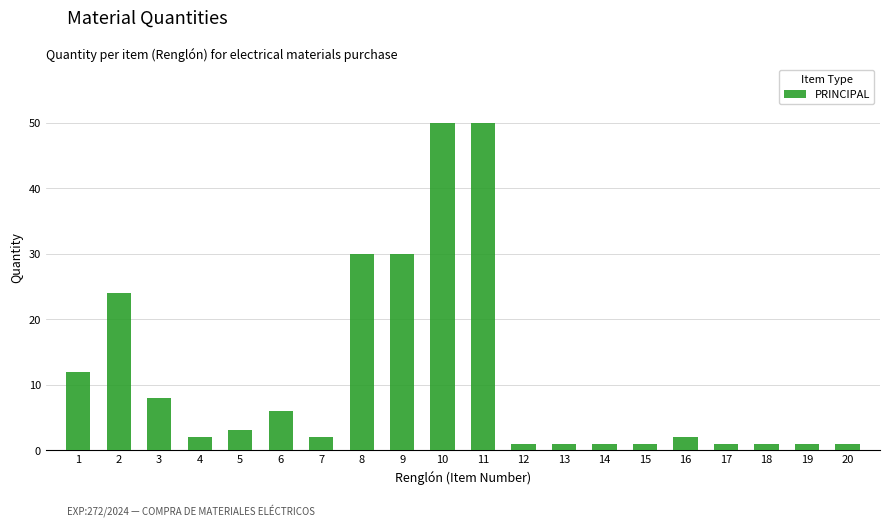

Which has a higher value, 14 or 11?

11